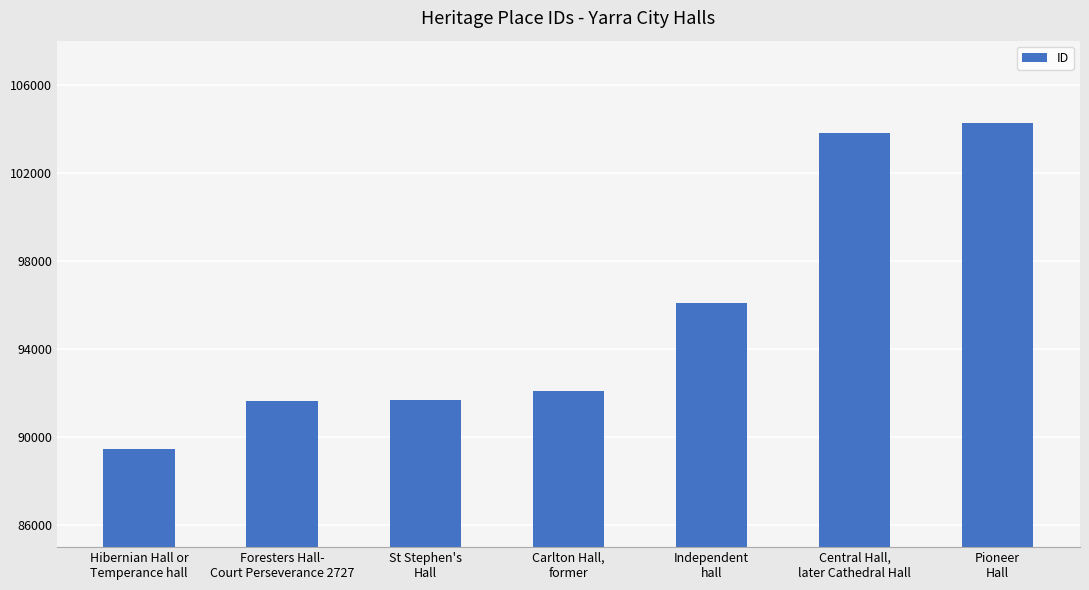

What is the difference between the maximum and minimum values?

14792